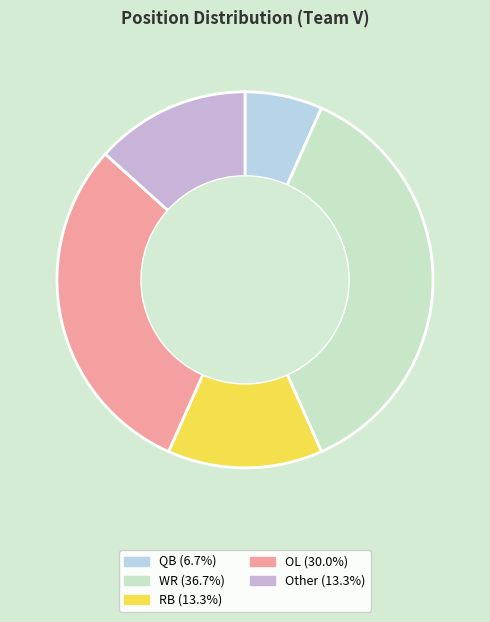

How many segments does this pie chart have?

5